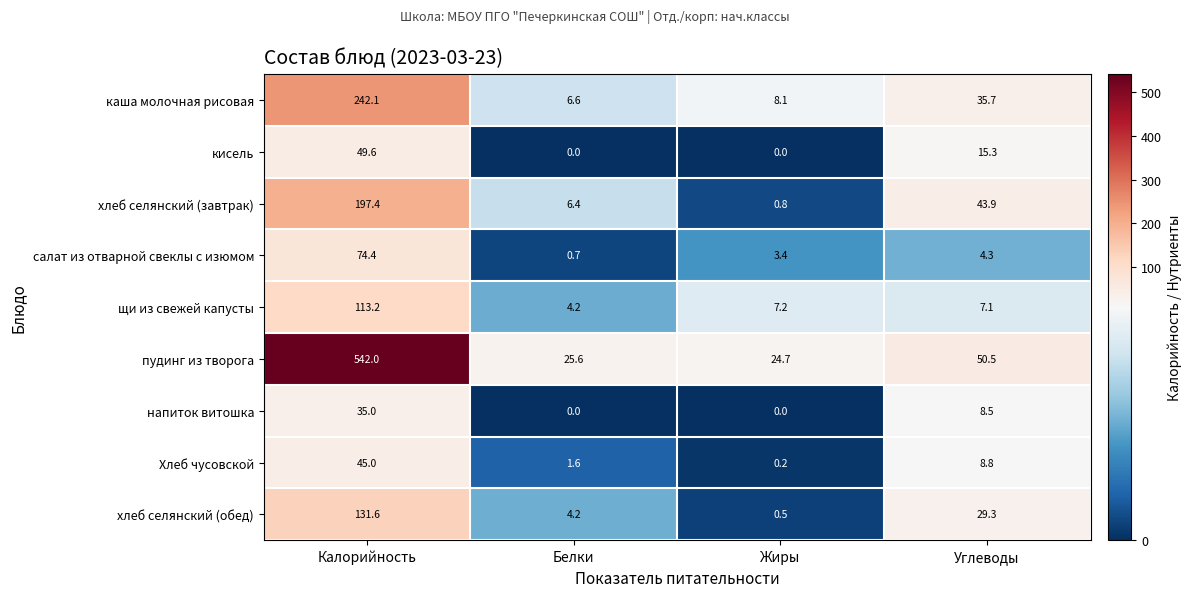

Which series has the widest spread of values?

пудинг из творога